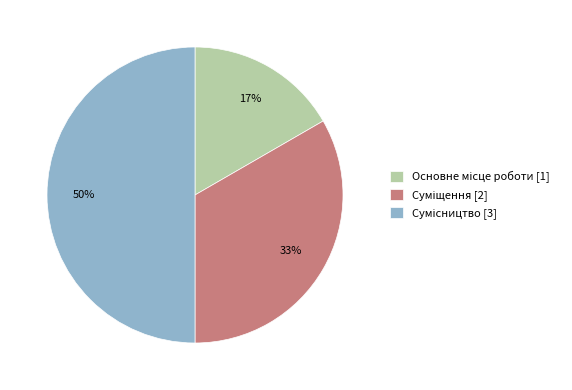

Count the number of slices in the pie.

3